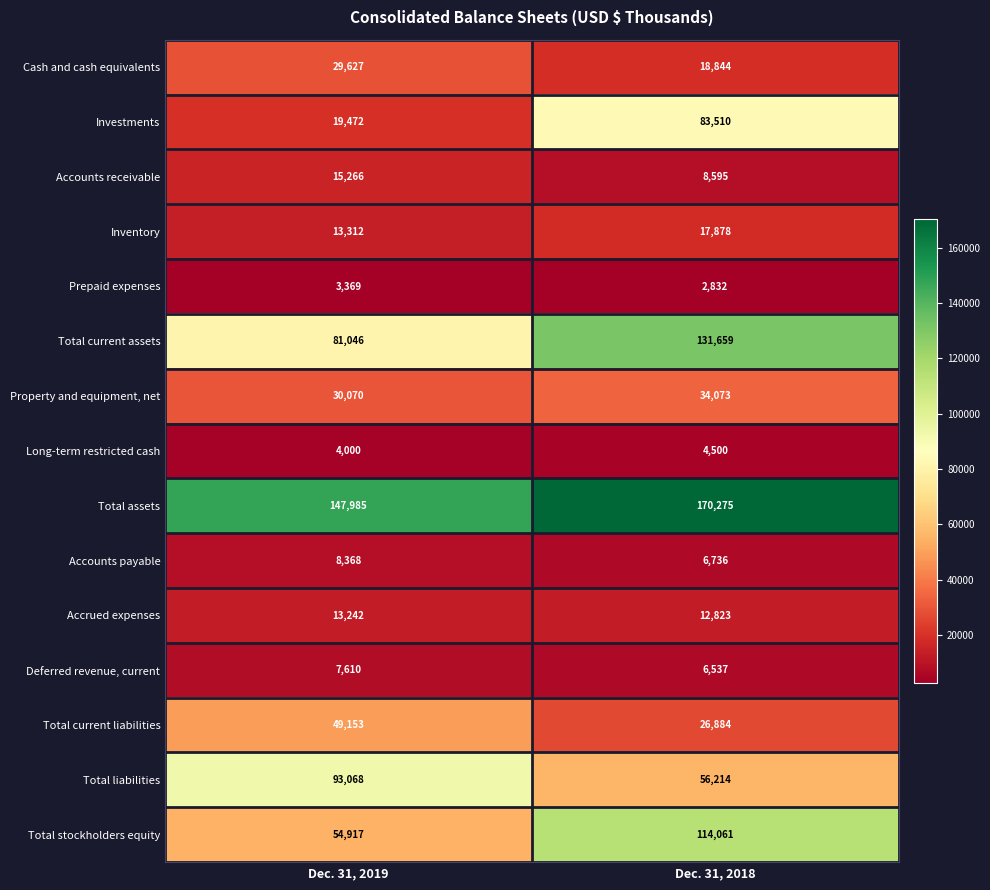

Reading left to right, extract all data points from this chart.

Cash and cash equivalents: 29627	18844
Investments: 19472	83510
Accounts receivable: 15266	8595
Inventory: 13312	17878
Prepaid expenses: 3369	2832
Total current assets: 81046	131659
Property and equipment, net: 30070	34073
Long-term restricted cash: 4000	4500
Total assets: 147985	170275
Accounts payable: 8368	6736
Accrued expenses: 13242	12823
Deferred revenue, current: 7610	6537
Total current liabilities: 49153	26884
Total liabilities: 93068	56214
Total stockholders equity: 54917	114061